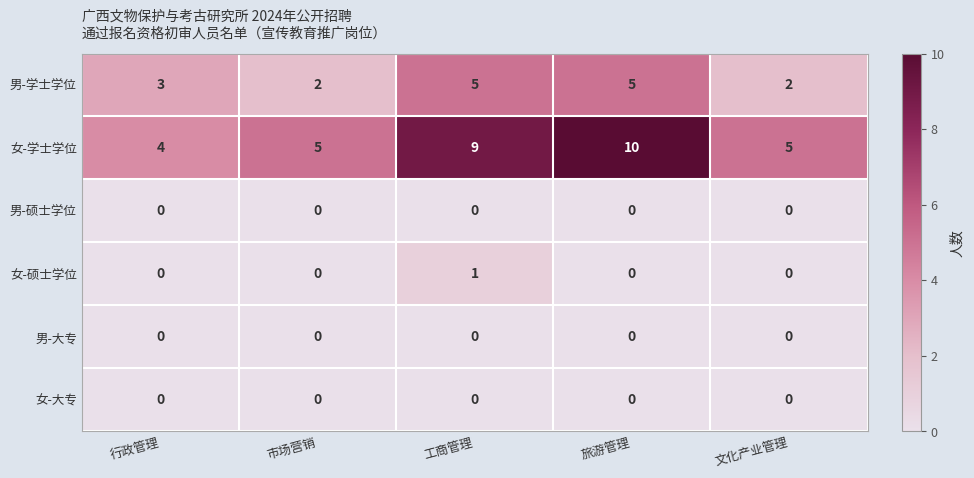

What is the total value across all series at 行政管理?

7